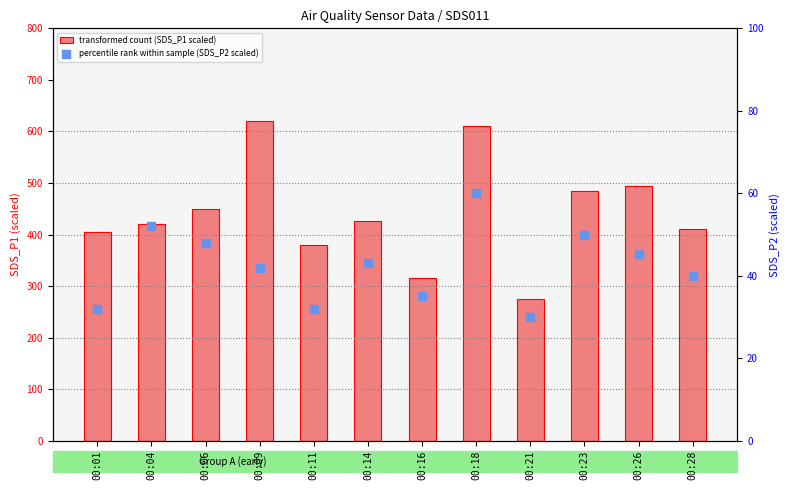

What are all the series names shown in the legend?

transformed count (SDS_P1 scaled), percentile rank within sample (SDS_P2 scaled)